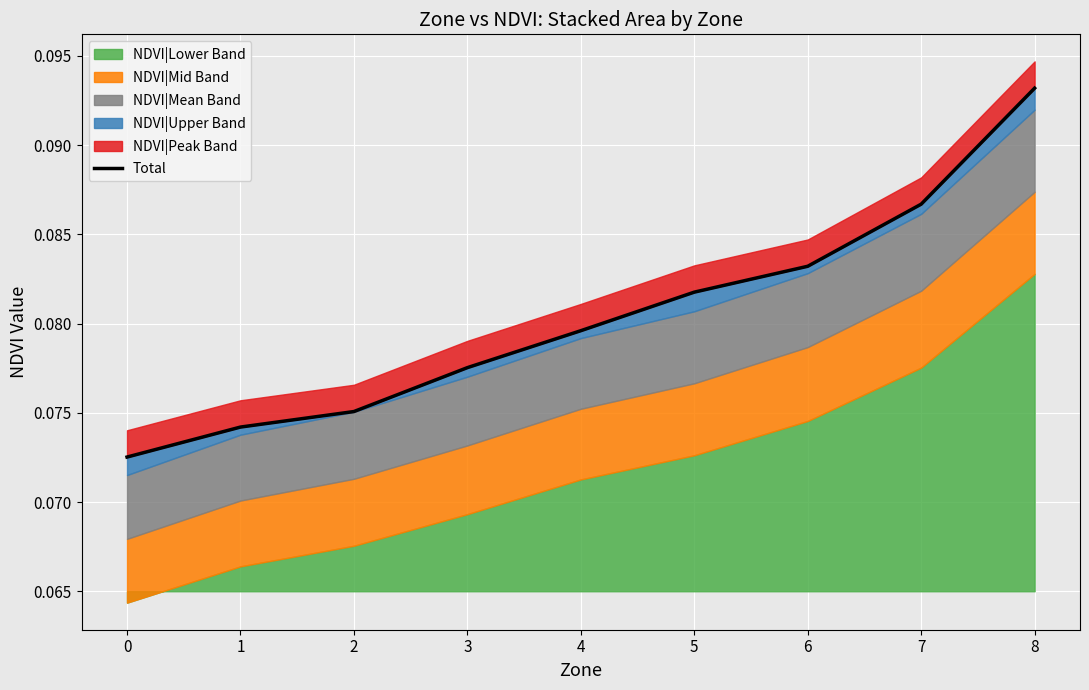

What is the maximum value shown in the chart?

0.1